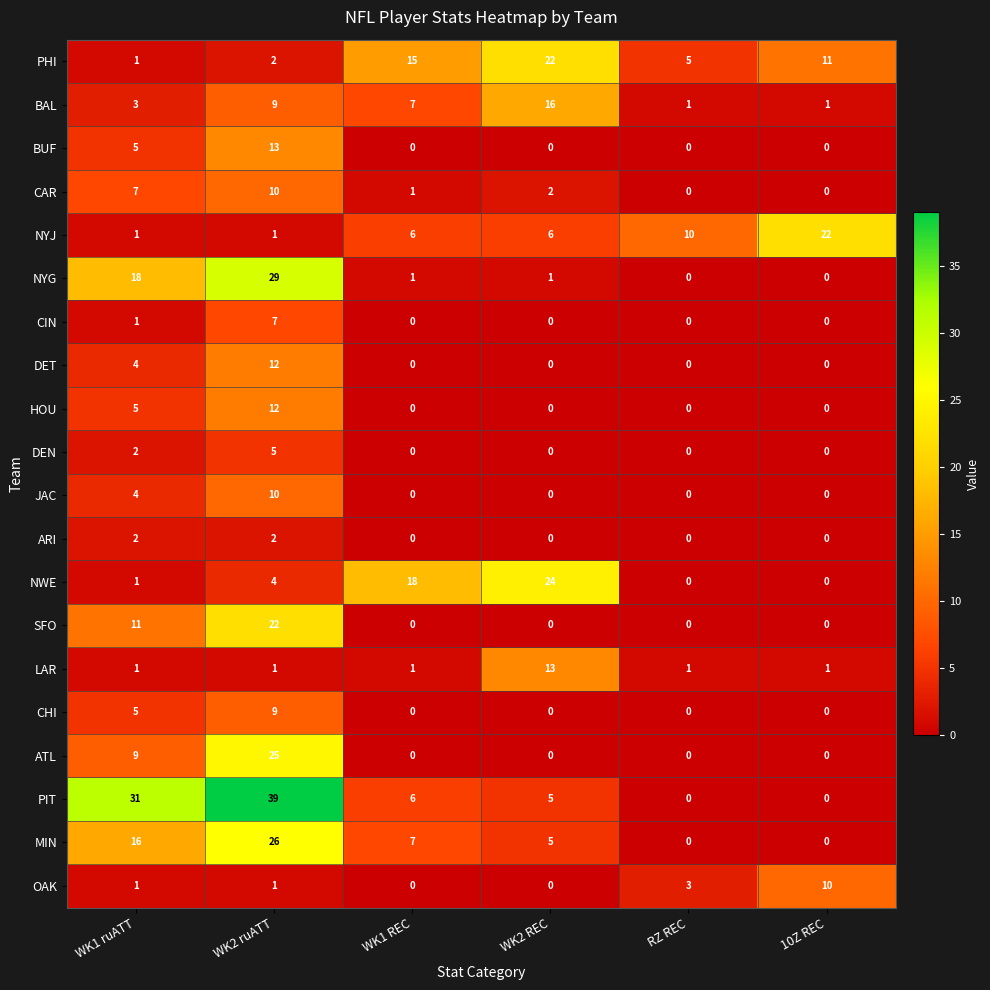

Which series has the largest range (max minus min)?

PIT